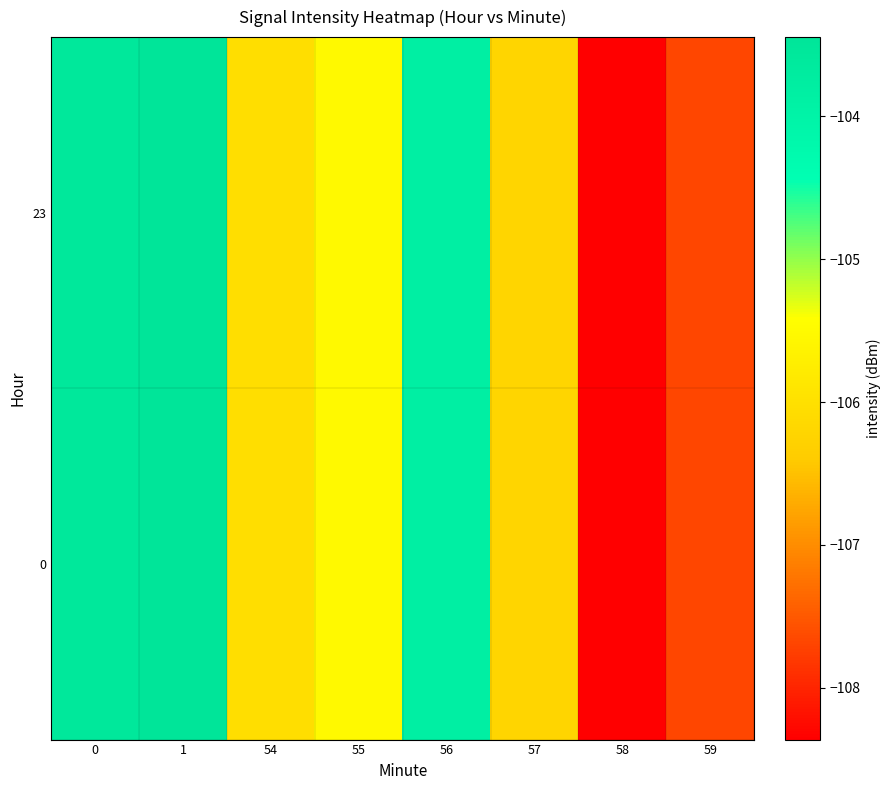

Reading left to right, transcribe all the data shown in this chart.

0: 0=-103.6	1=-103.4	54=-106.0	55=-105.5	56=-103.8	57=-106.2	58=-108.4	59=-107.7
23: 0=-103.6	1=-103.4	54=-106.0	55=-105.5	56=-103.8	57=-106.2	58=-108.4	59=-107.7